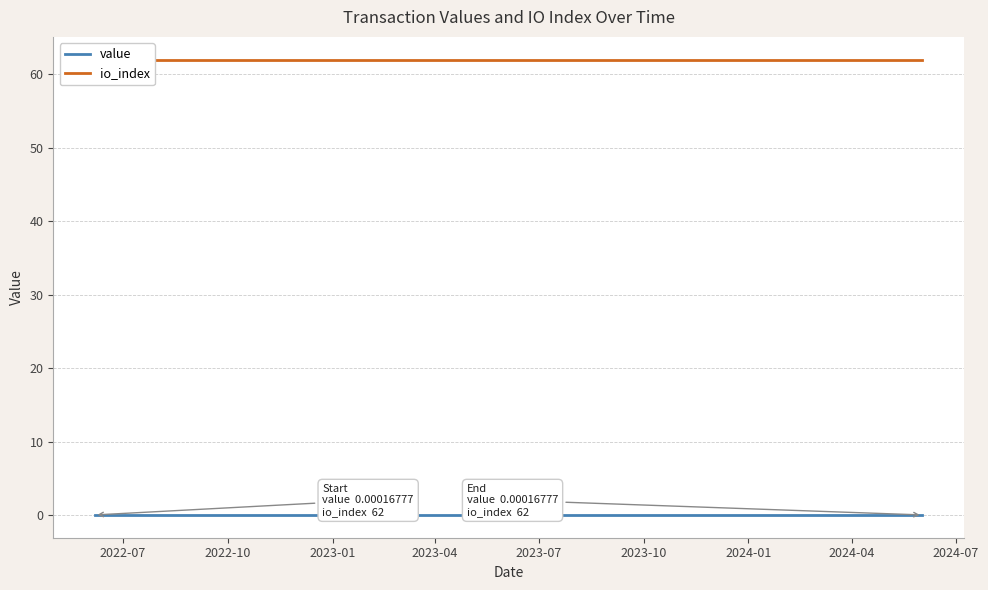

What is the total value across all series at 2023-04?

62.0